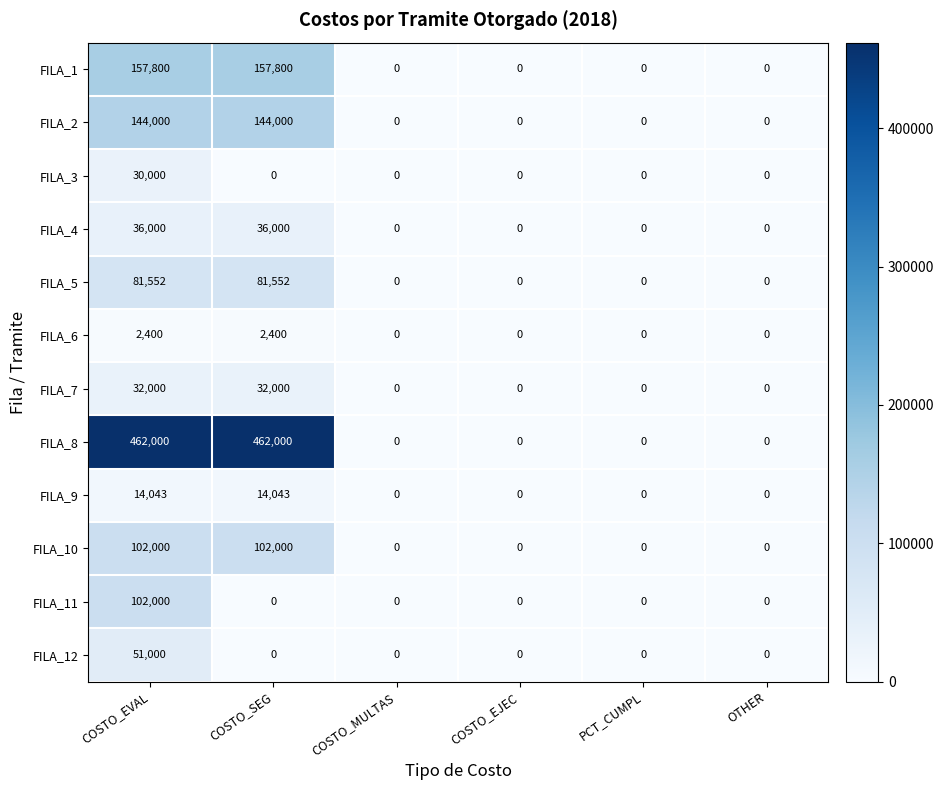

What is the difference between the maximum and minimum values in the FILA_5 series?

81552